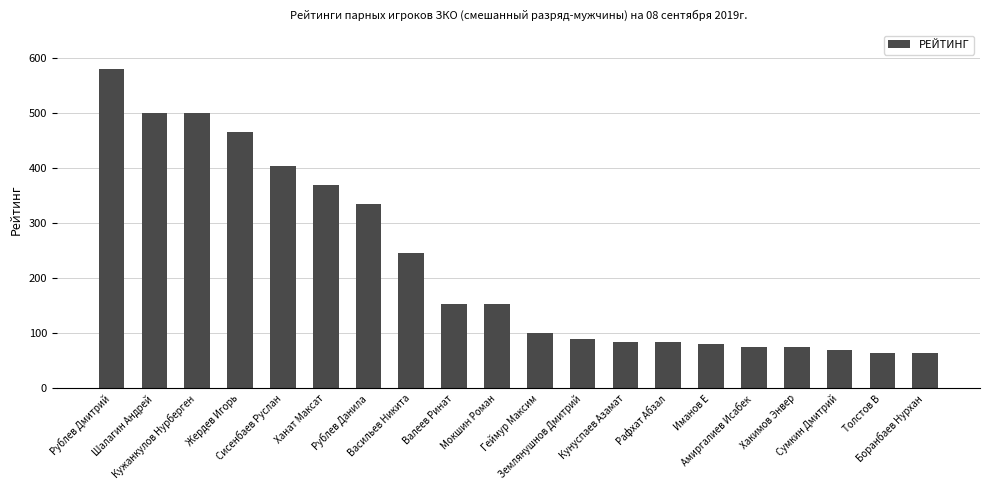

What is the difference between the values at Кужанкулов Нурберген and Иманов Е?

420.0